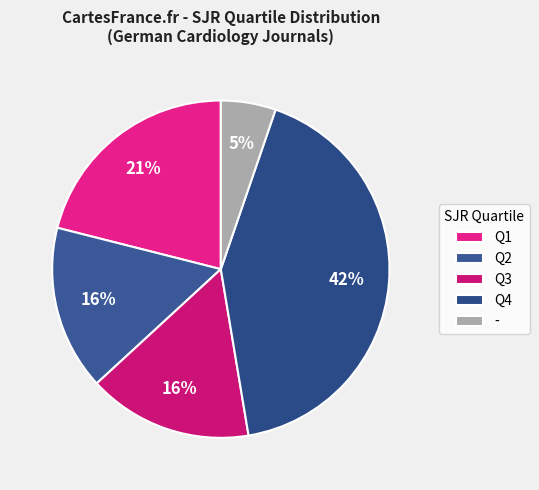

Do Q4 and Q2 together represent more than half of the pie?

Yes